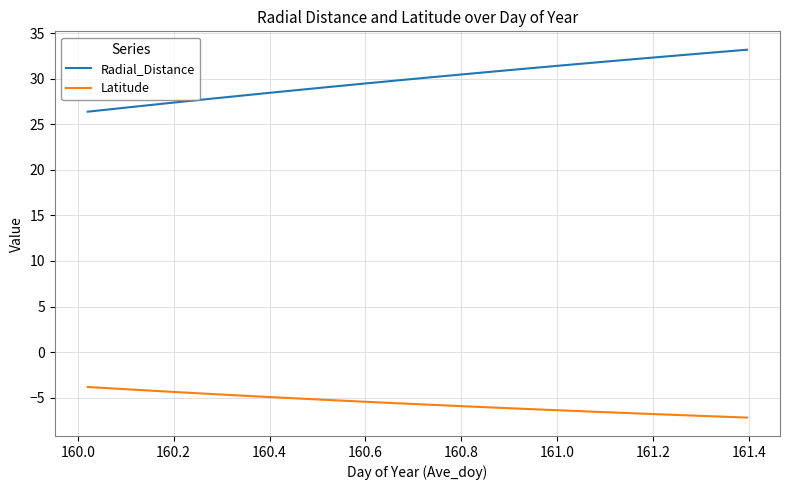

What is the difference between the maximum and minimum values in the Radial_Distance series?

6.8